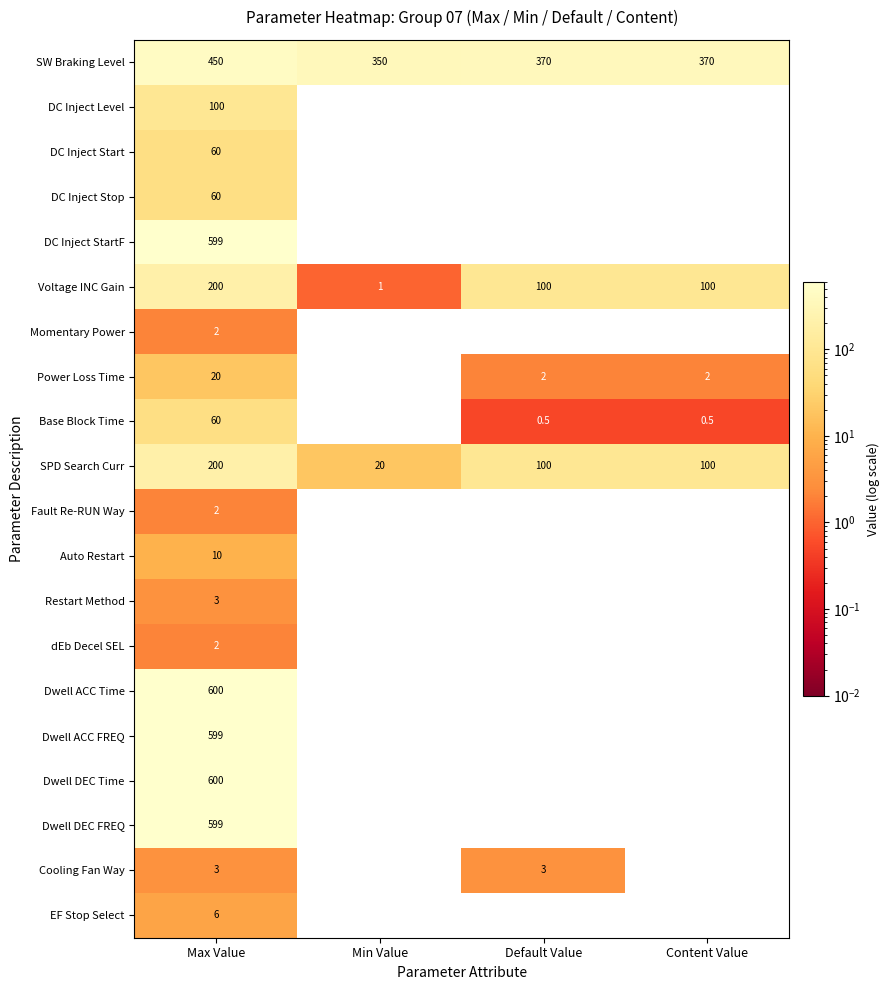

What is the average value of the Restart Method series?

0.8